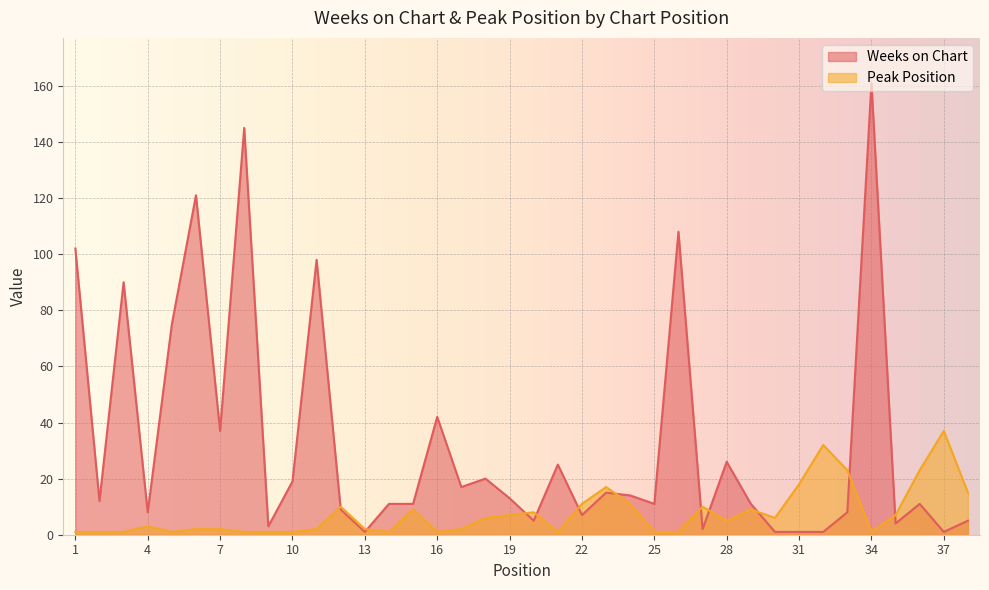

What is the value of the Weeks on Chart point at the 3rd from the left?

90